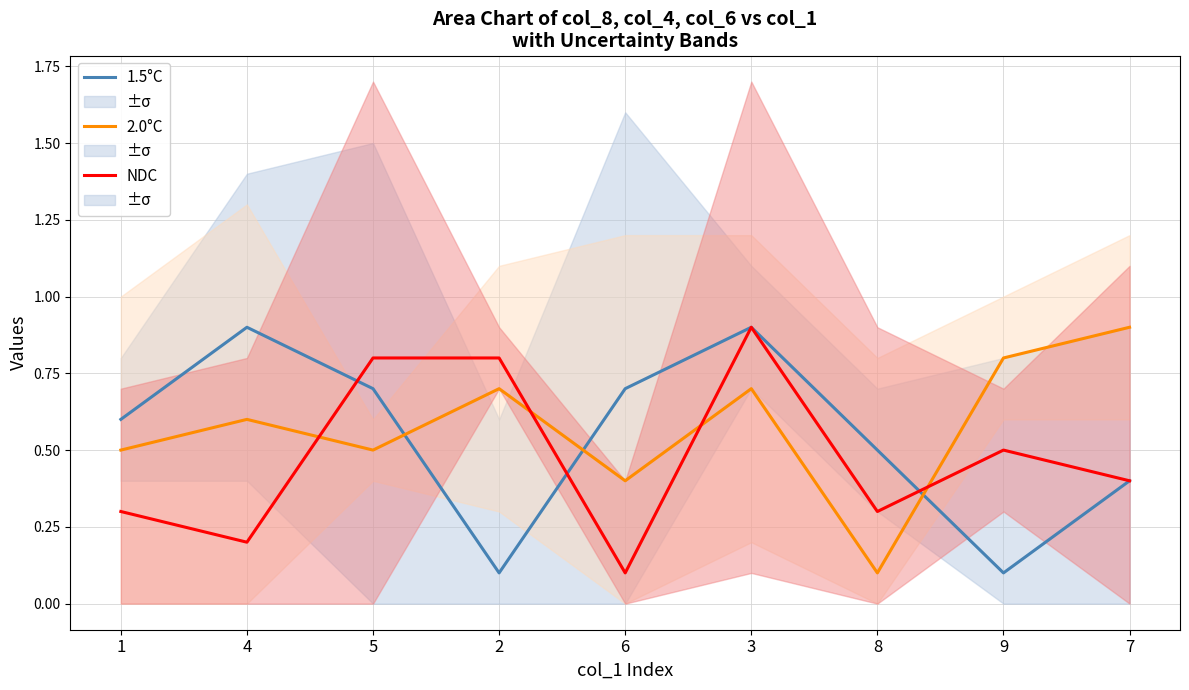

What are all the series names shown in the legend?

1.5°C, 2.0°C, NDC